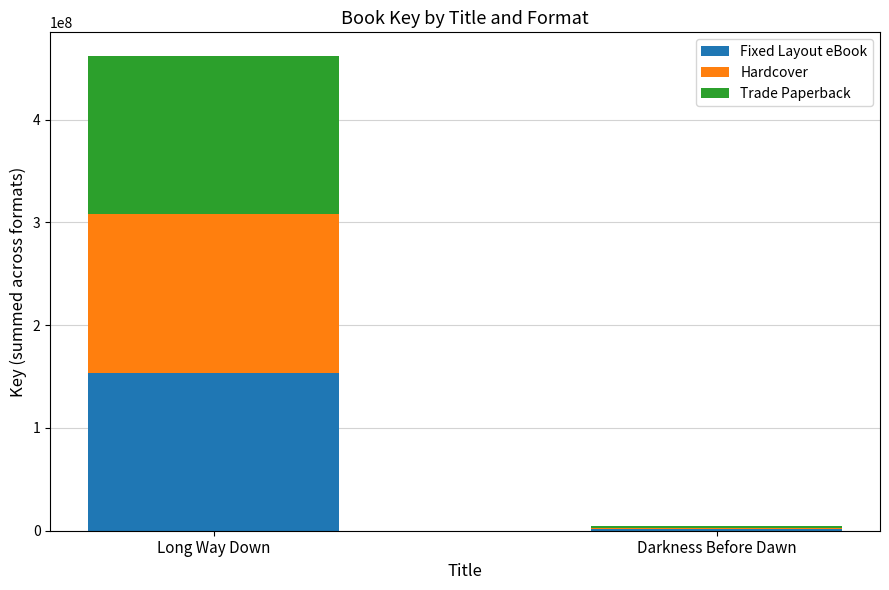

What is the total value across all series at Long Way Down?

461991516